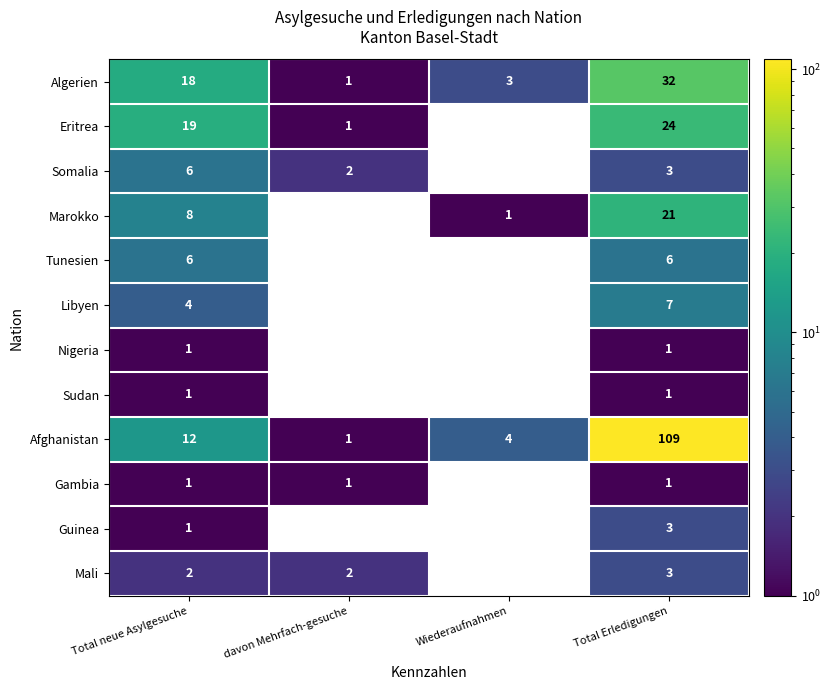

Count the number of data series in this chart.

12